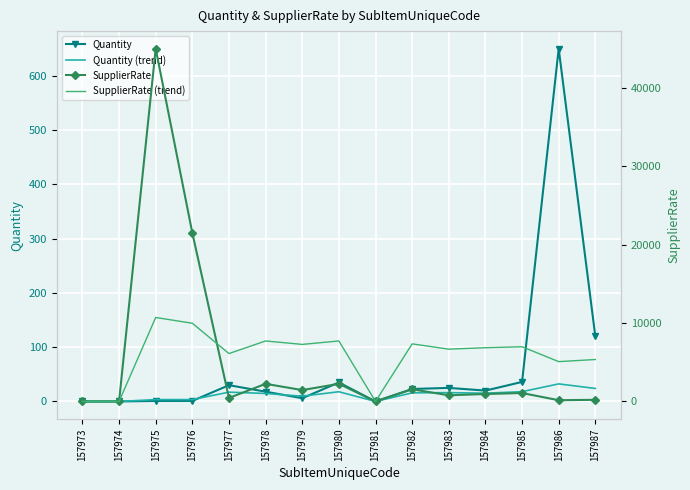

Rank the series at 157974 from highest to lowest value.

Quantity, Quantity (trend), SupplierRate, SupplierRate (trend)